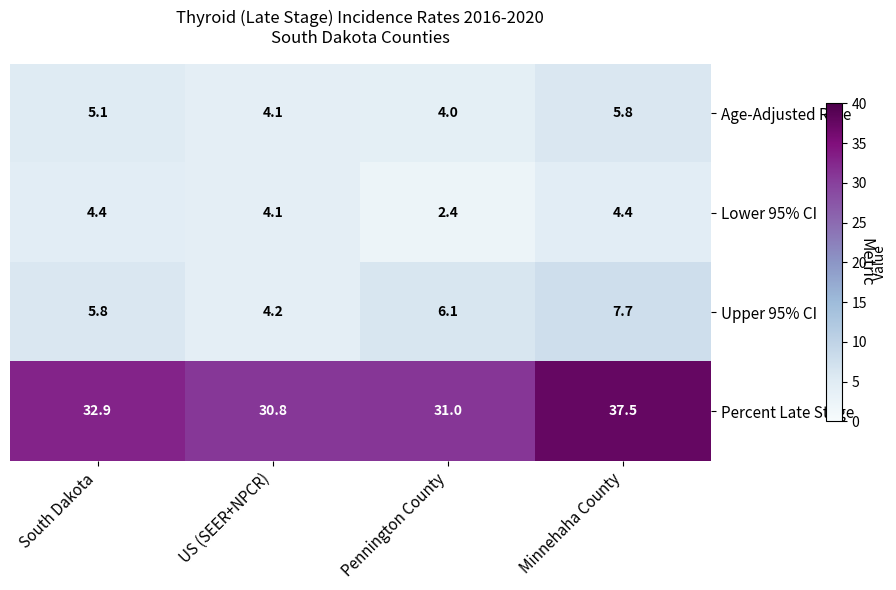

Reading left to right, transcribe all the data shown in this chart.

Age-Adjusted Rate: South Dakota=5.1	US (SEER+NPCR)=4.1	Pennington County=4.0	Minnehaha County=5.8
Lower 95% CI: South Dakota=4.4	US (SEER+NPCR)=4.1	Pennington County=2.4	Minnehaha County=4.4
Upper 95% CI: South Dakota=5.8	US (SEER+NPCR)=4.2	Pennington County=6.1	Minnehaha County=7.7
Percent Late Stage: South Dakota=32.9	US (SEER+NPCR)=30.8	Pennington County=31.0	Minnehaha County=37.5